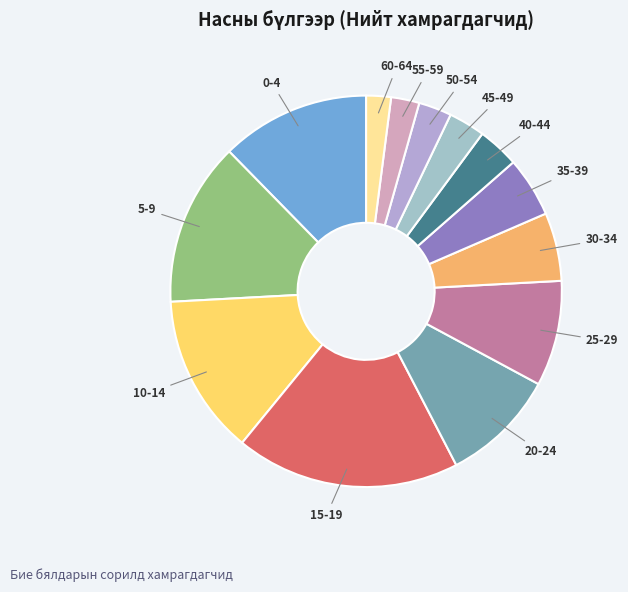

True or false: 45-49 accounts for 3% of the total.

True